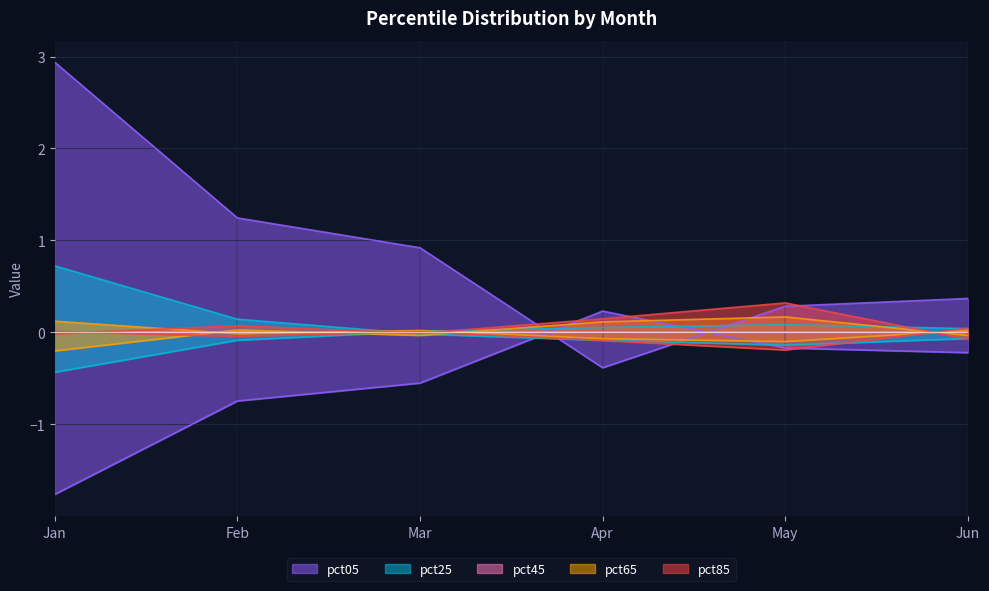

Which series has the largest total across all categories?

pct05